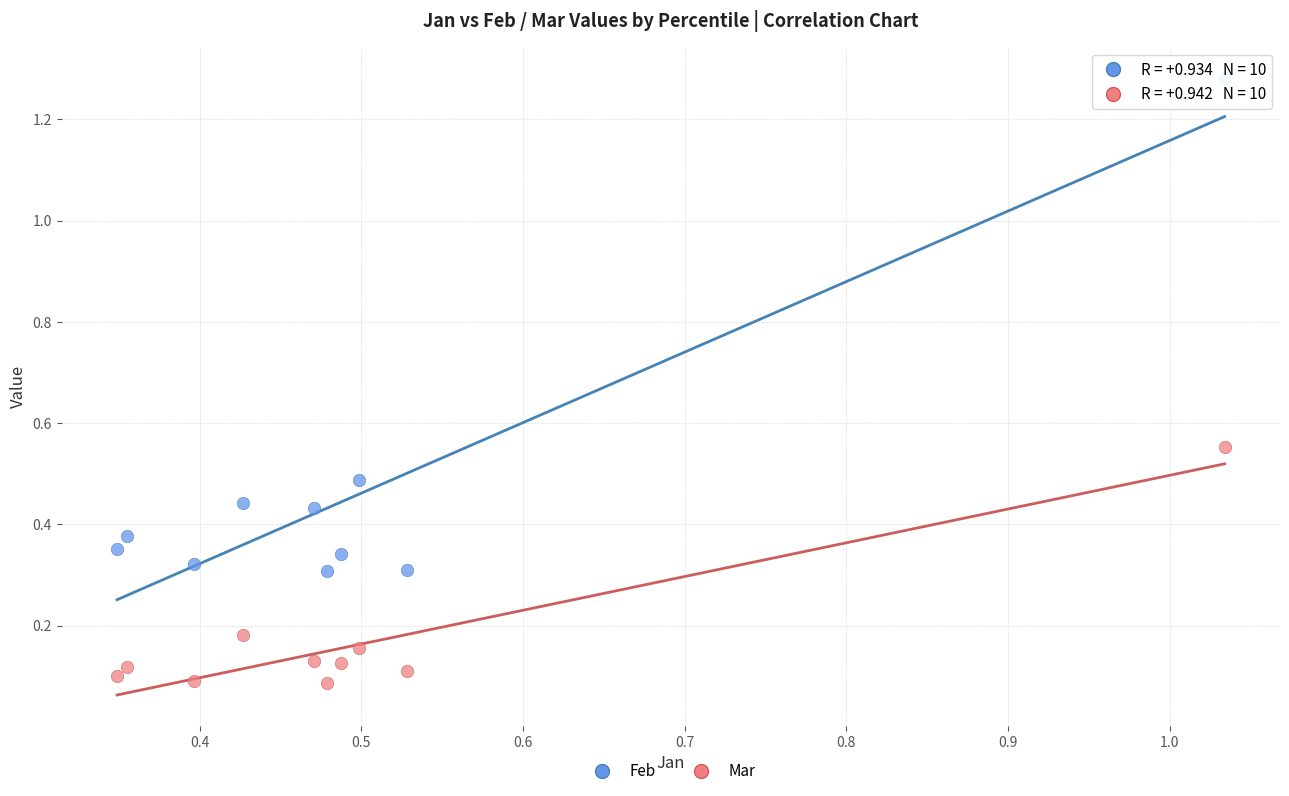

Which series has the widest spread of Y values?

Feb